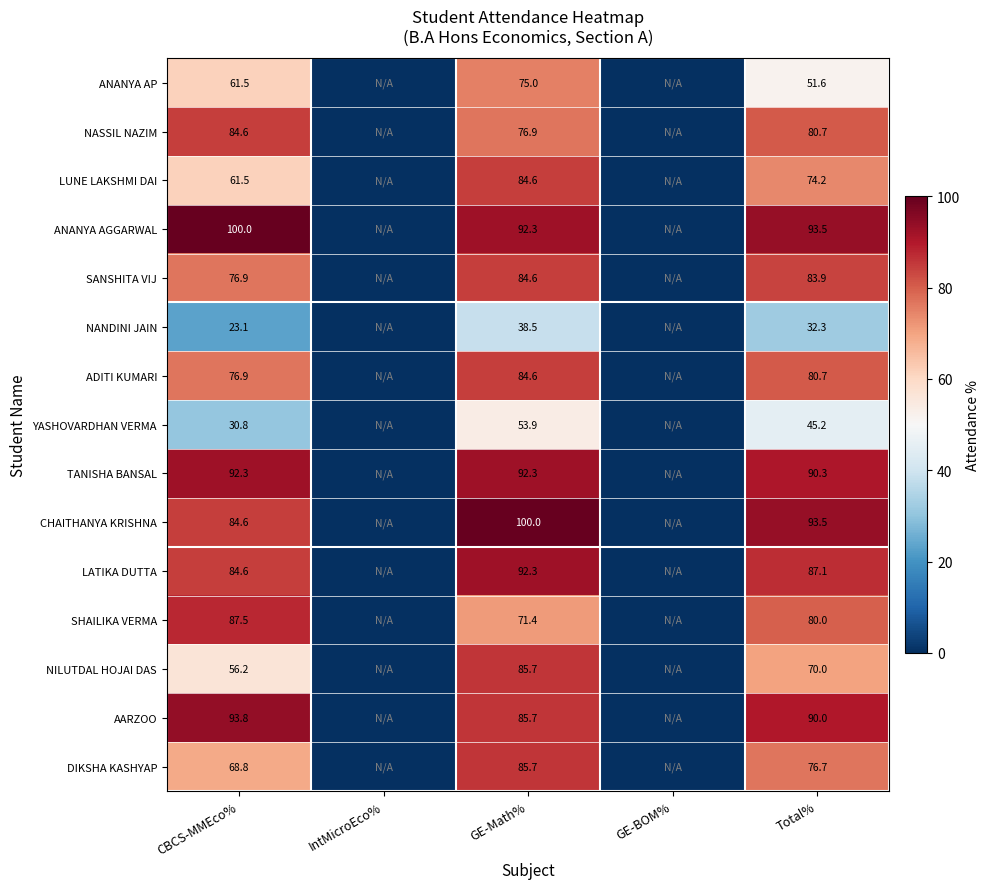

How many series are shown in this chart?

15